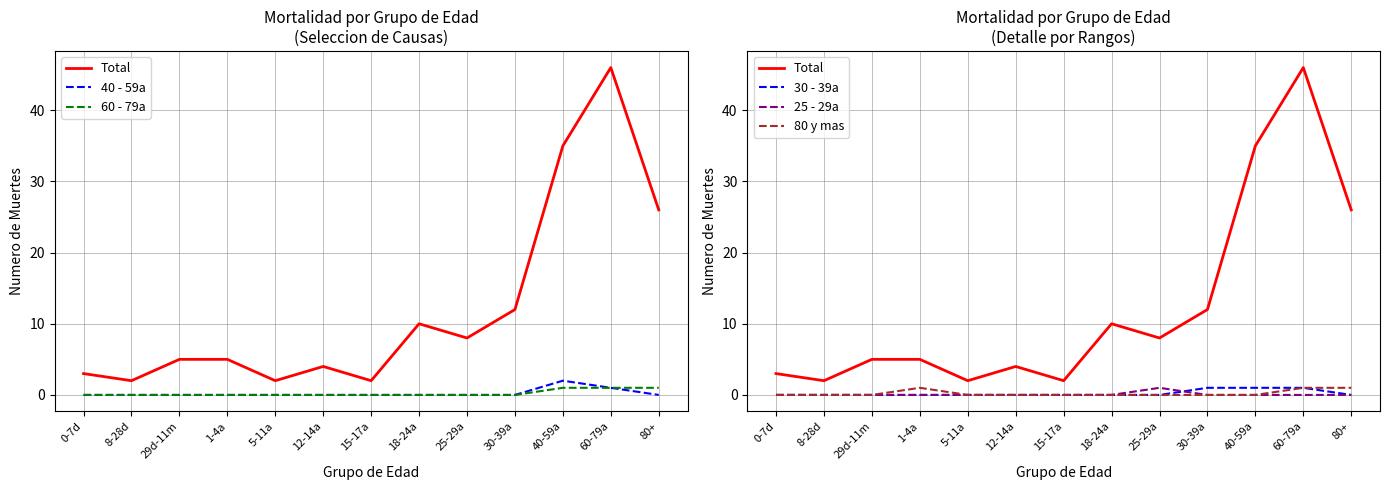

How many distinct data groups are displayed?

6